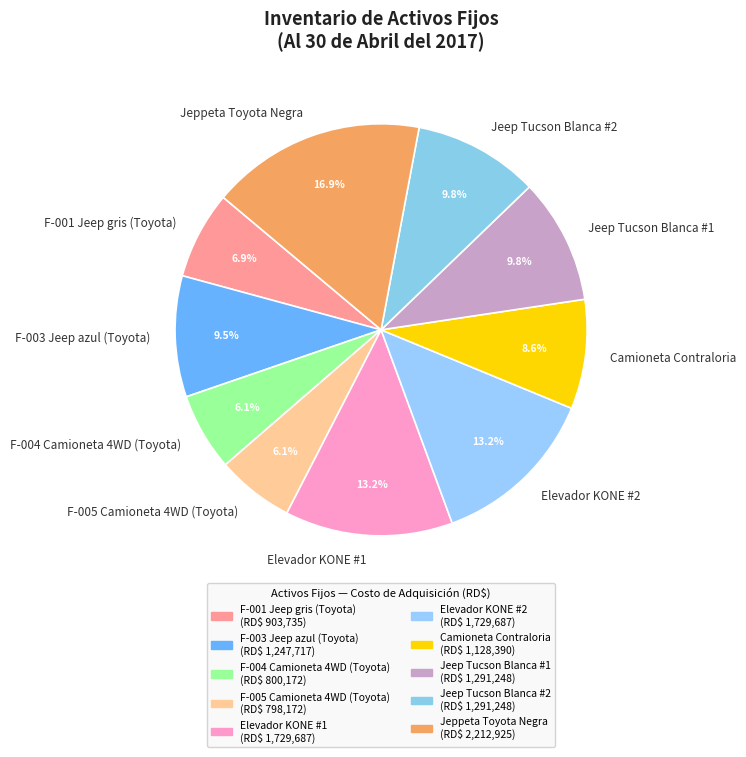

To the nearest percent, what is the difference between the Camioneta Contraloria and F-001 Jeep gris (Toyota) slice percentages?

2%